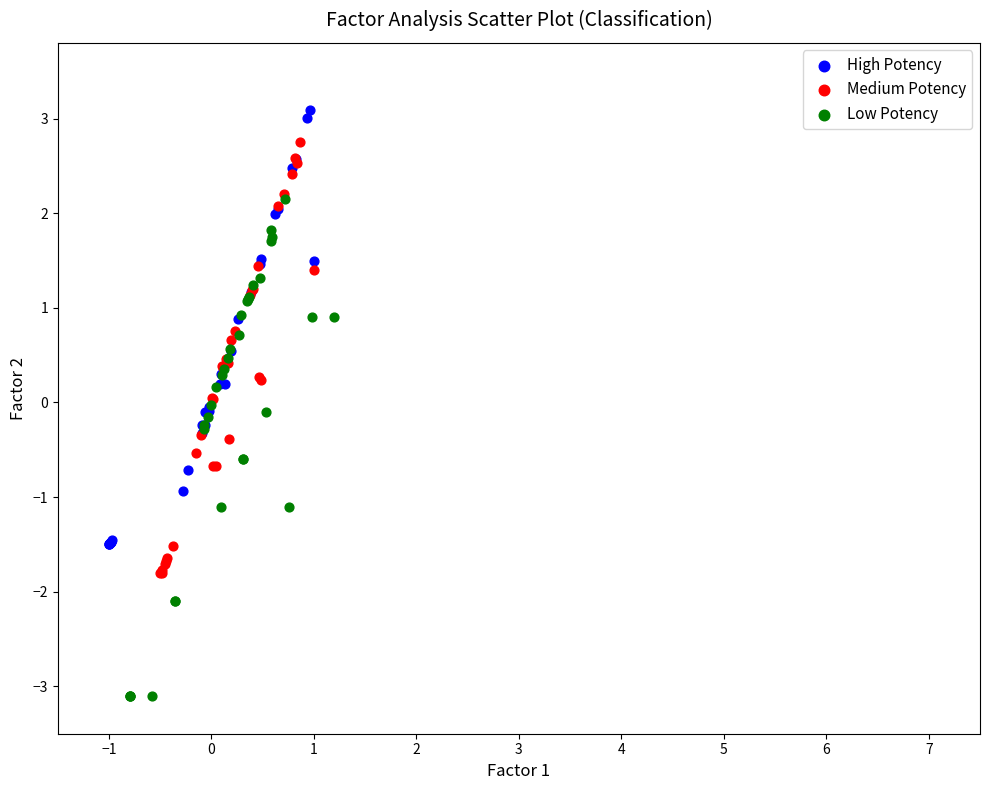

Which series reaches the maximum Y coordinate?

High Potency